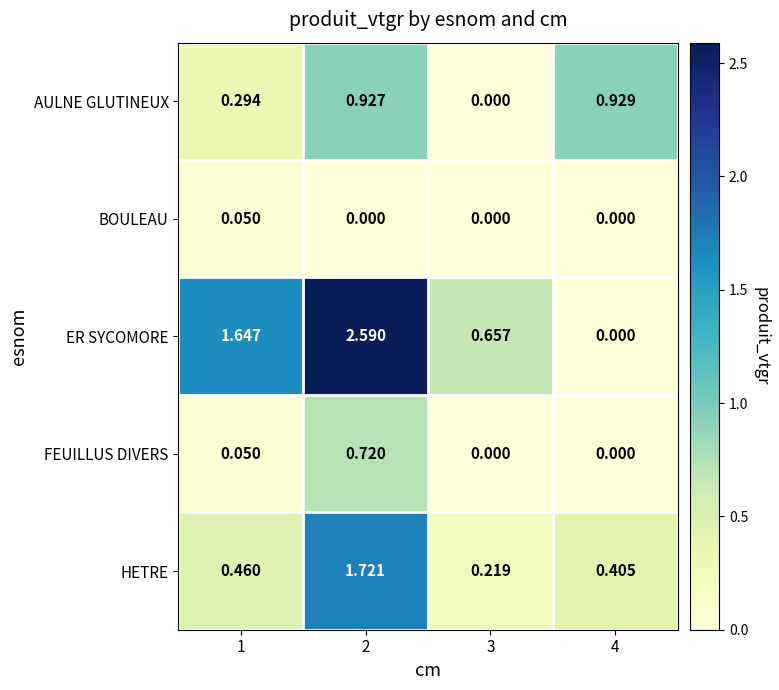

Rank the series by their maximum value, from lowest to highest.

BOULEAU, FEUILLUS DIVERS, AULNE GLUTINEUX, HETRE, ER SYCOMORE